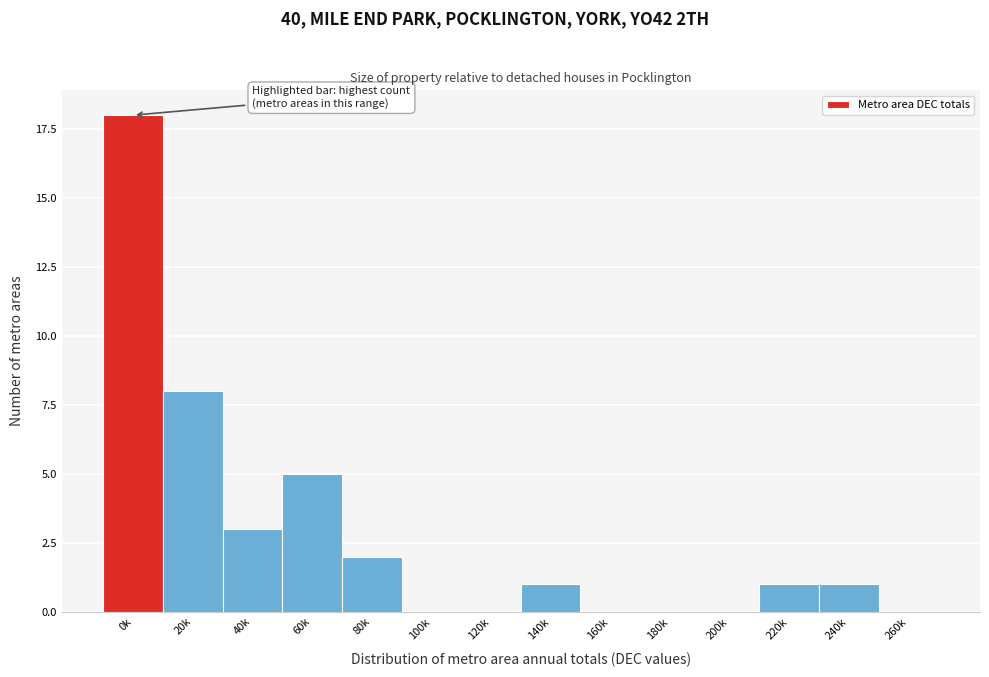

Reading left to right, transcribe all the data shown in this chart.

0k=18	20k=8	40k=3	60k=5	80k=2	100k=0	120k=0	140k=1	160k=0	180k=0	200k=0	220k=1	240k=1	260k=0